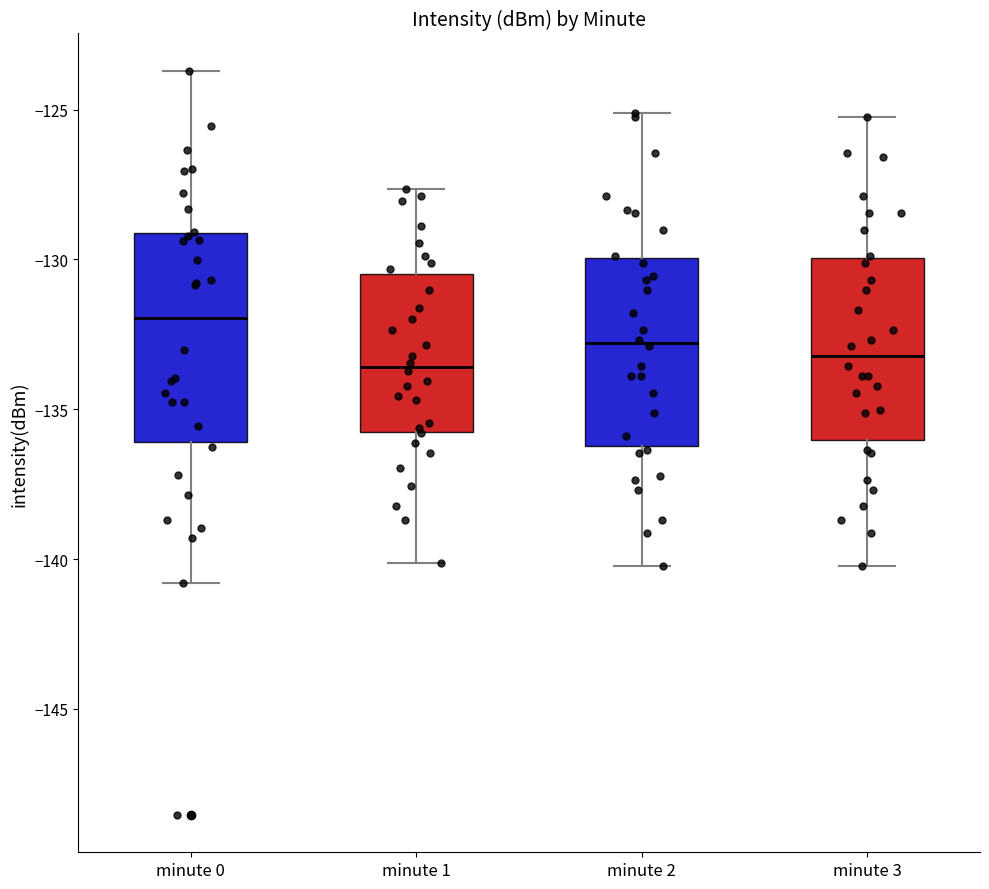

Which box is the tallest, from its lower edge to its upper edge?

minute 0